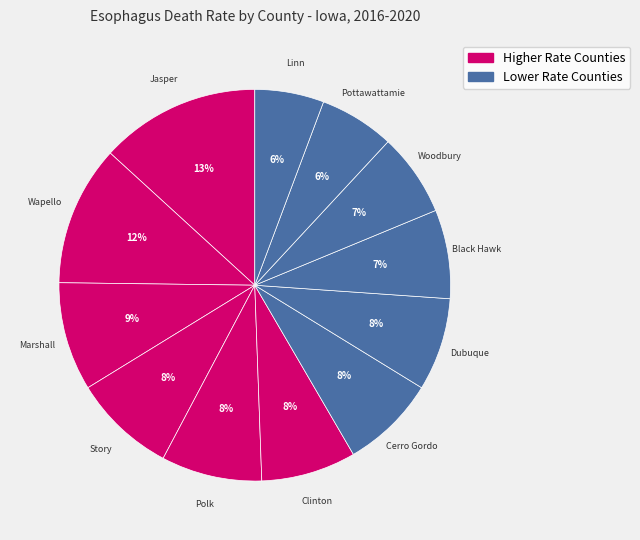

How many segments does this pie chart have?

12